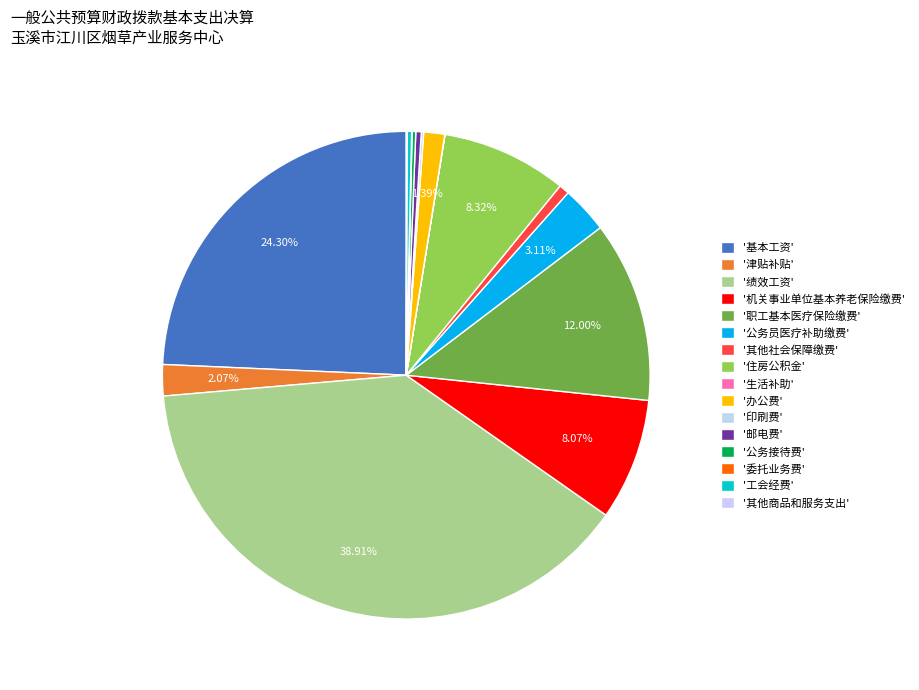

What is the largest slice in the pie chart?

'绩效工资'